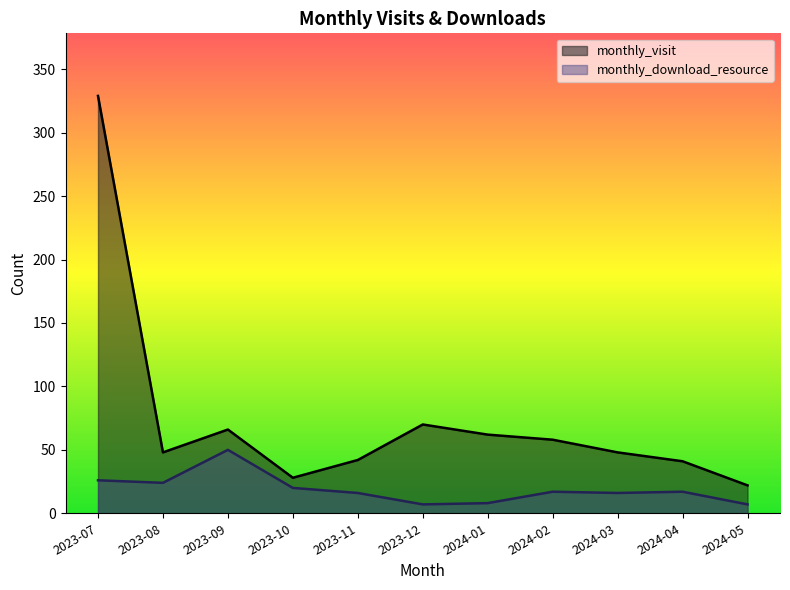

Which series has the widest spread of values?

monthly_visit